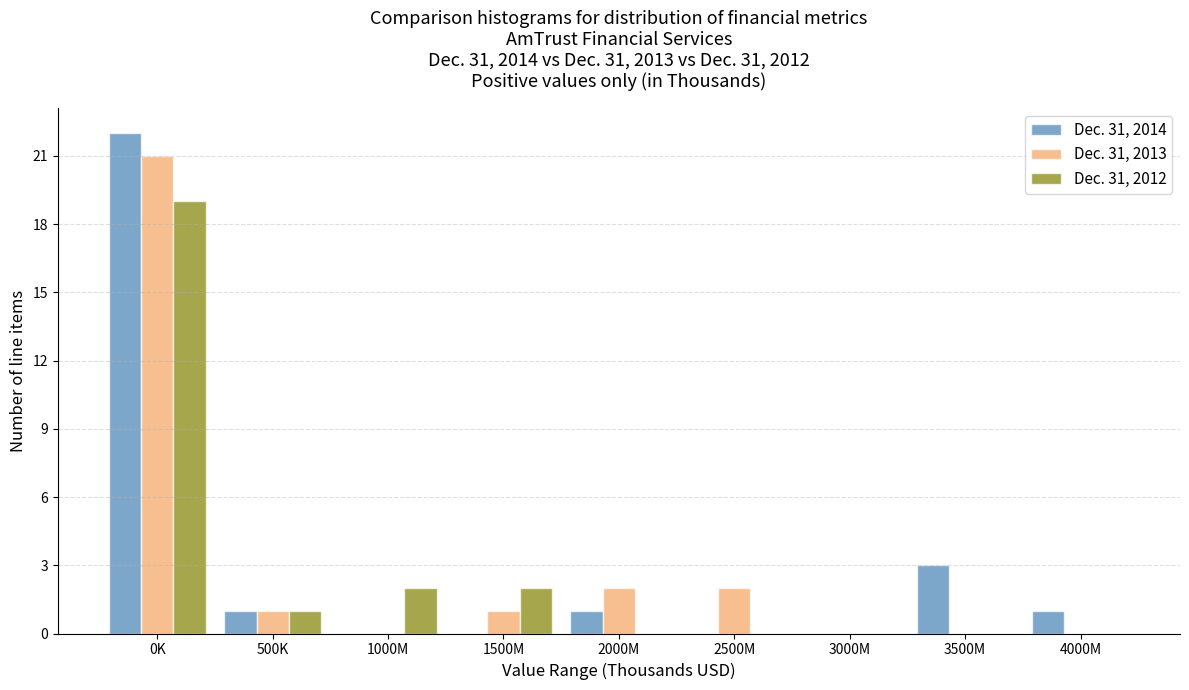

Reading left to right, extract all data points from this chart.

Dec. 31, 2014: 0K=22	500K=1	1000M=0	1500M=0	2000M=1	2500M=0	3000M=0	3500M=3	4000M=1
Dec. 31, 2013: 0K=21	500K=1	1000M=0	1500M=1	2000M=2	2500M=2	3000M=0	3500M=0	4000M=0
Dec. 31, 2012: 0K=19	500K=1	1000M=2	1500M=2	2000M=0	2500M=0	3000M=0	3500M=0	4000M=0